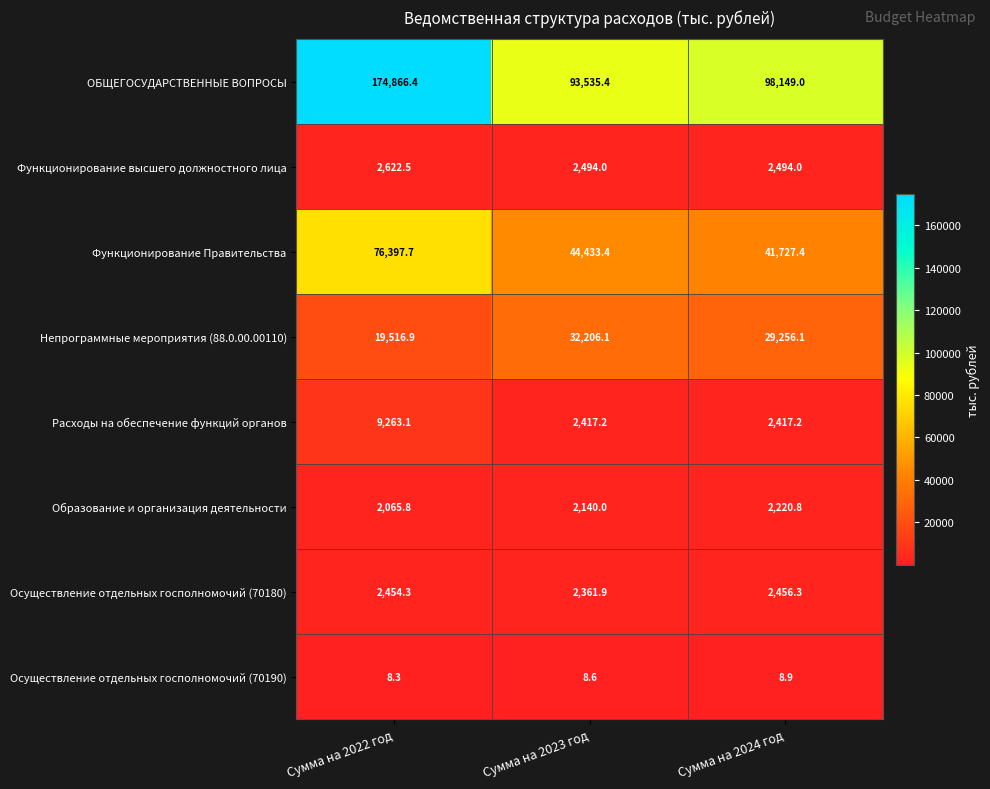

What is the difference between the maximum and minimum values in the Образование и организация деятельности series?

155.0